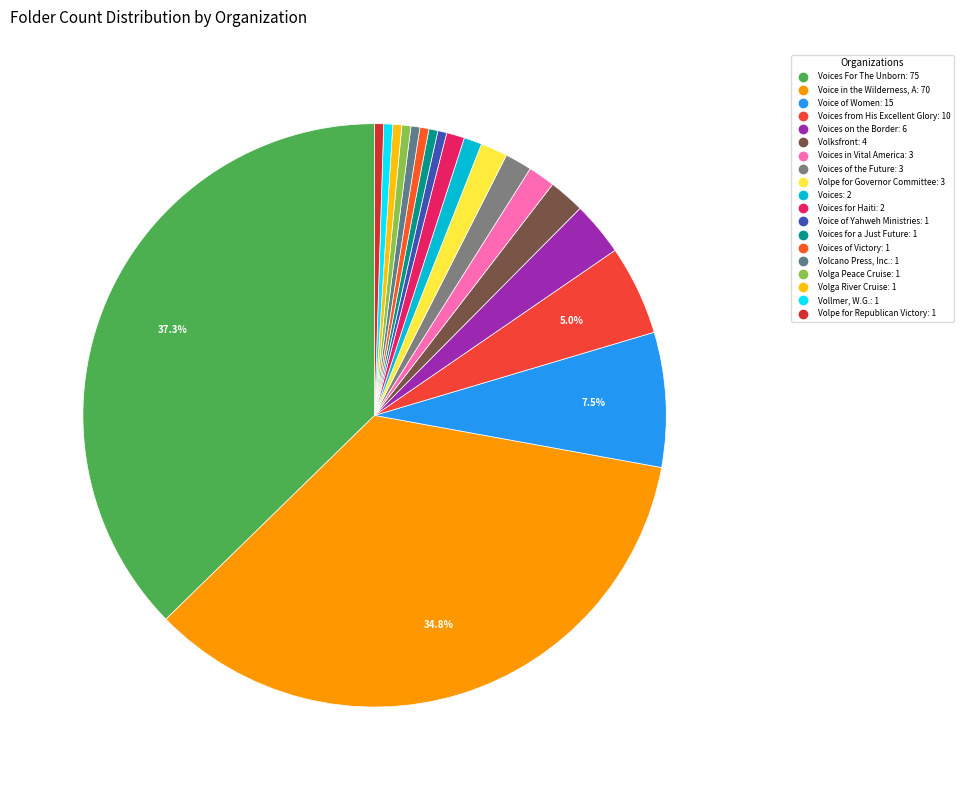

Which category has the biggest portion of the pie?

Voices For The Unborn